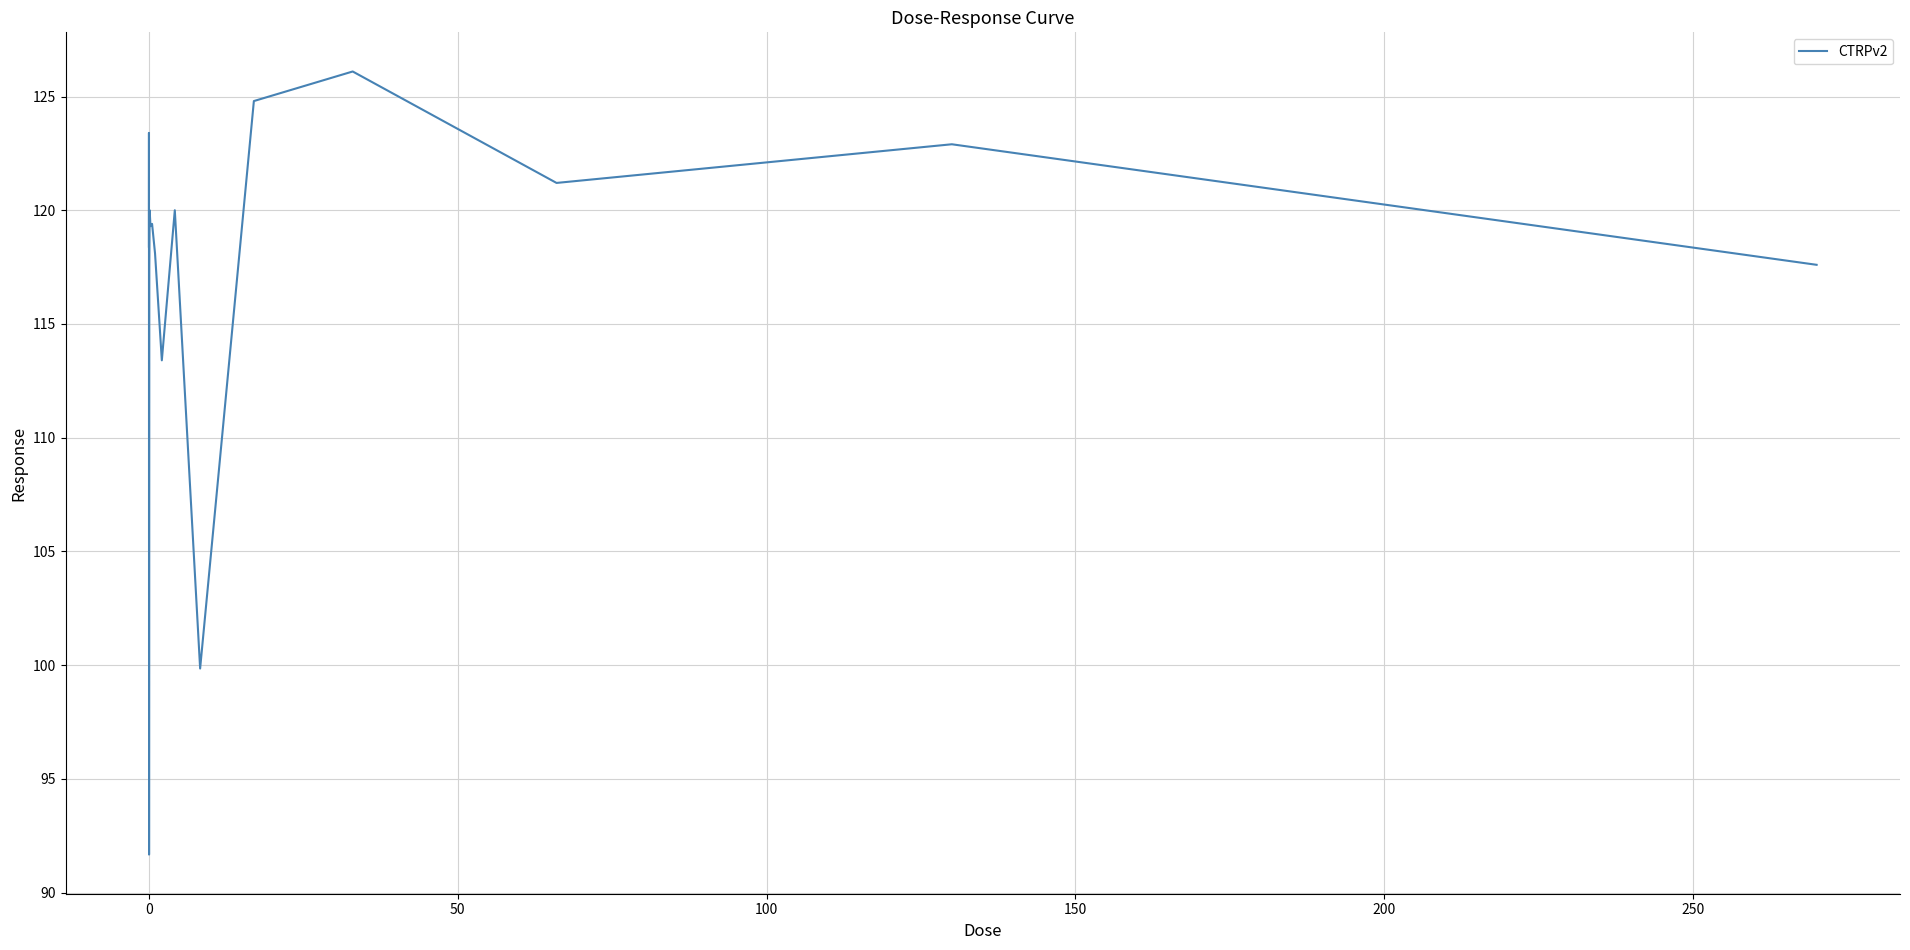

How many categories are shown in the chart?

16